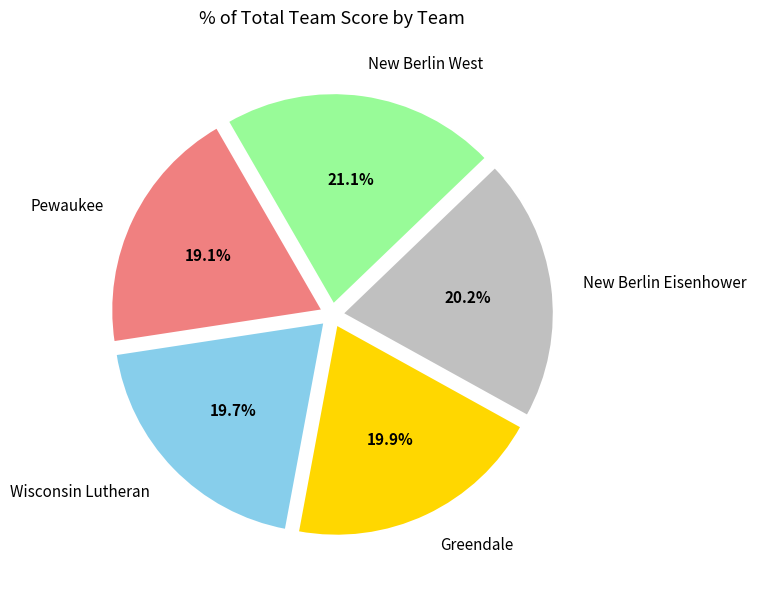

Does New Berlin West account for over 50% of the chart?

No